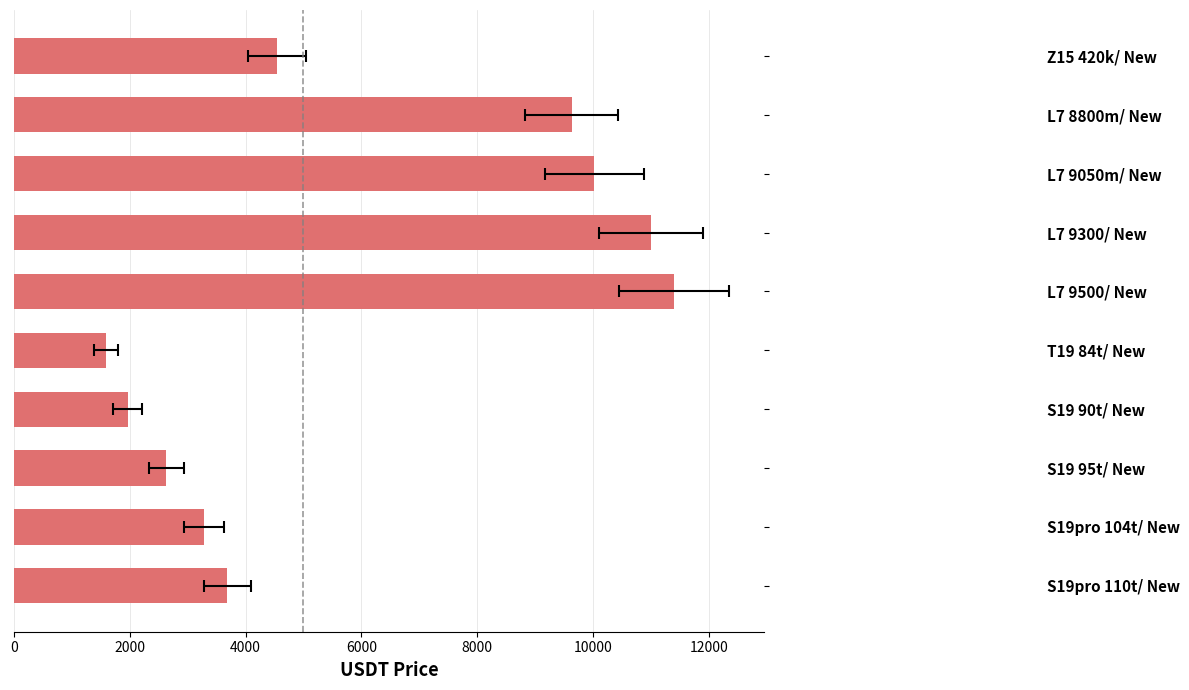

Between L7 9050m/ New and S19pro 104t/ New, which is larger?

L7 9050m/ New